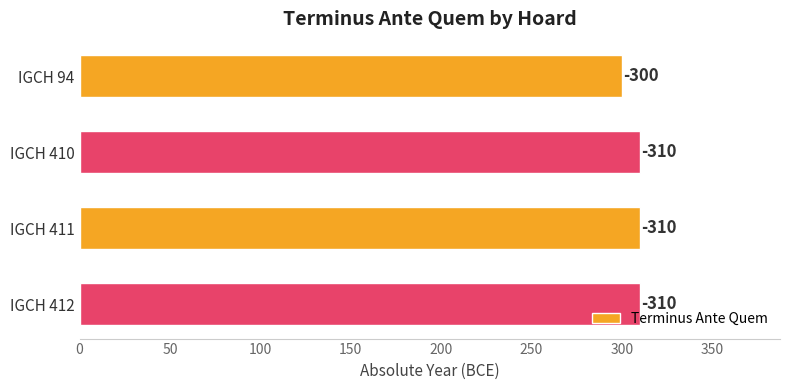

How many bars are there in total?

4